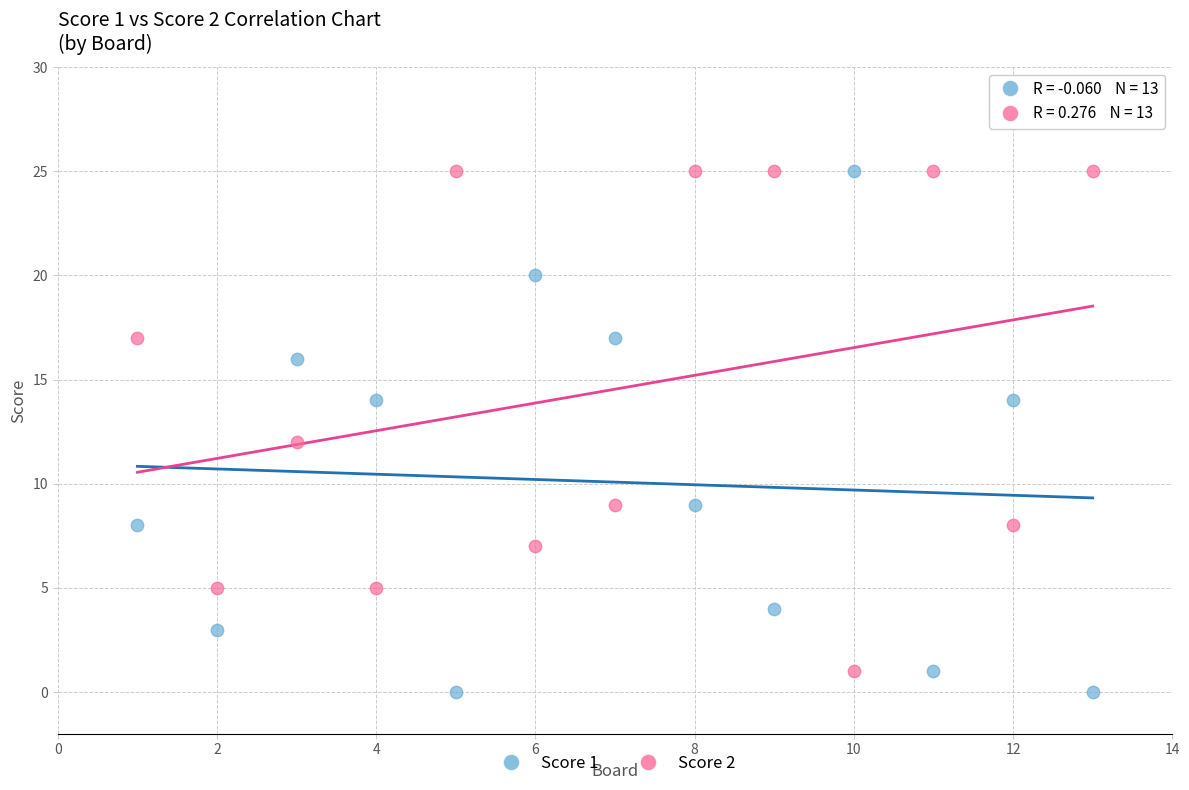

Which series has the widest spread of Y values?

Score 1